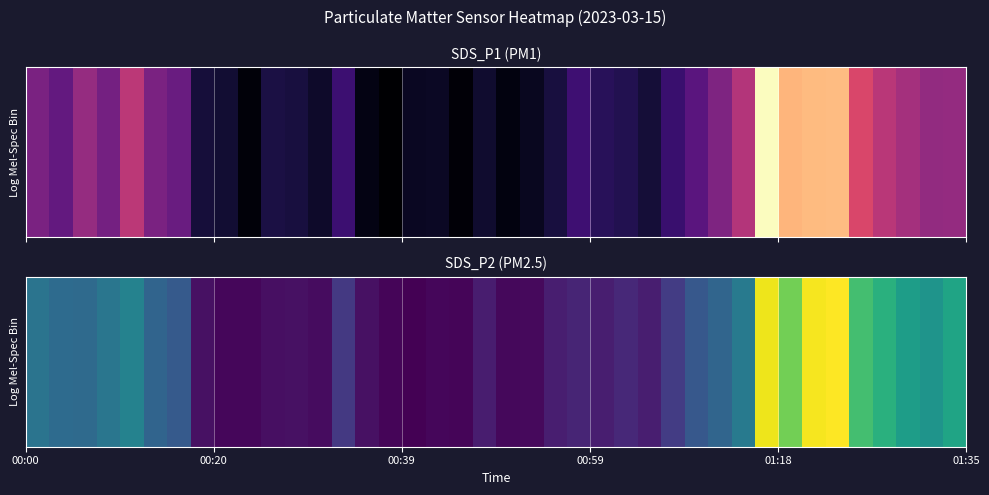

What is the maximum value shown in the chart?

13.6